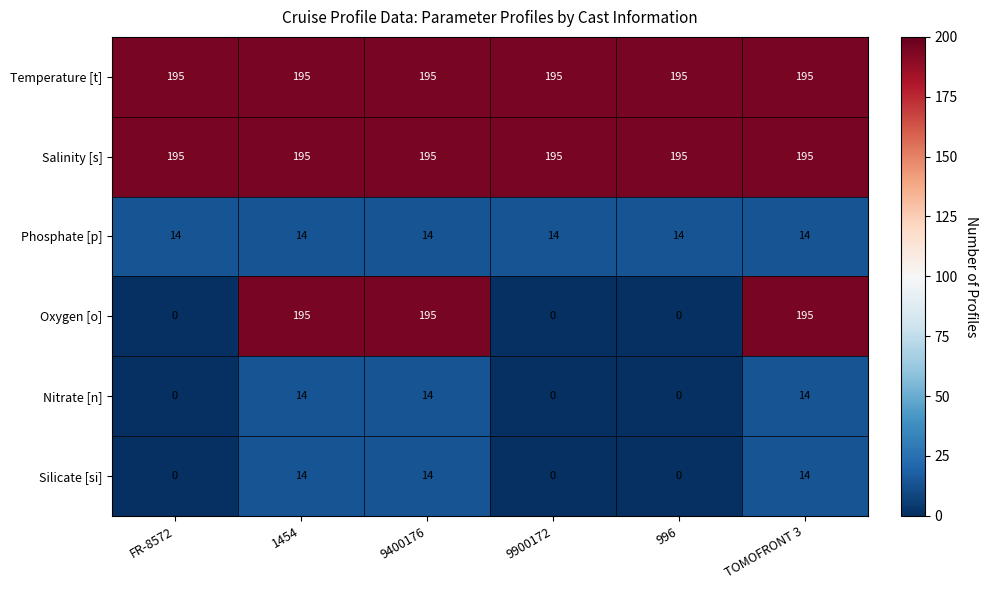

Is it true that Temperature [t] equals 195 at 1454?

True